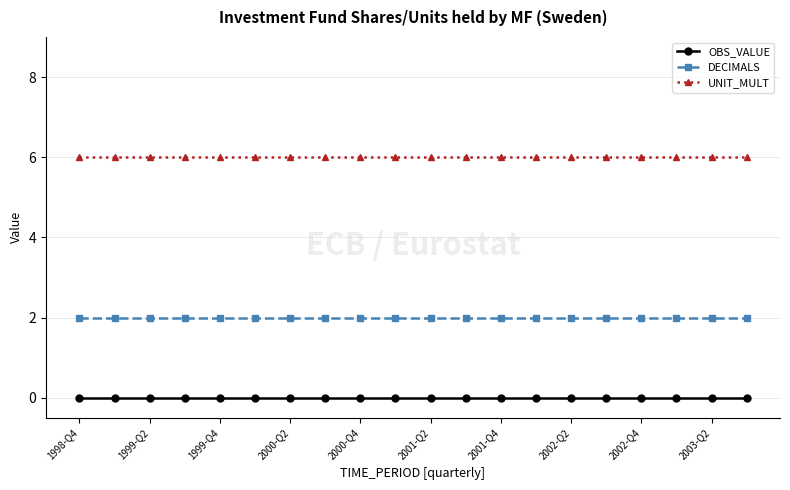

True or false: UNIT_MULT and DECIMALS cross at least once.

False